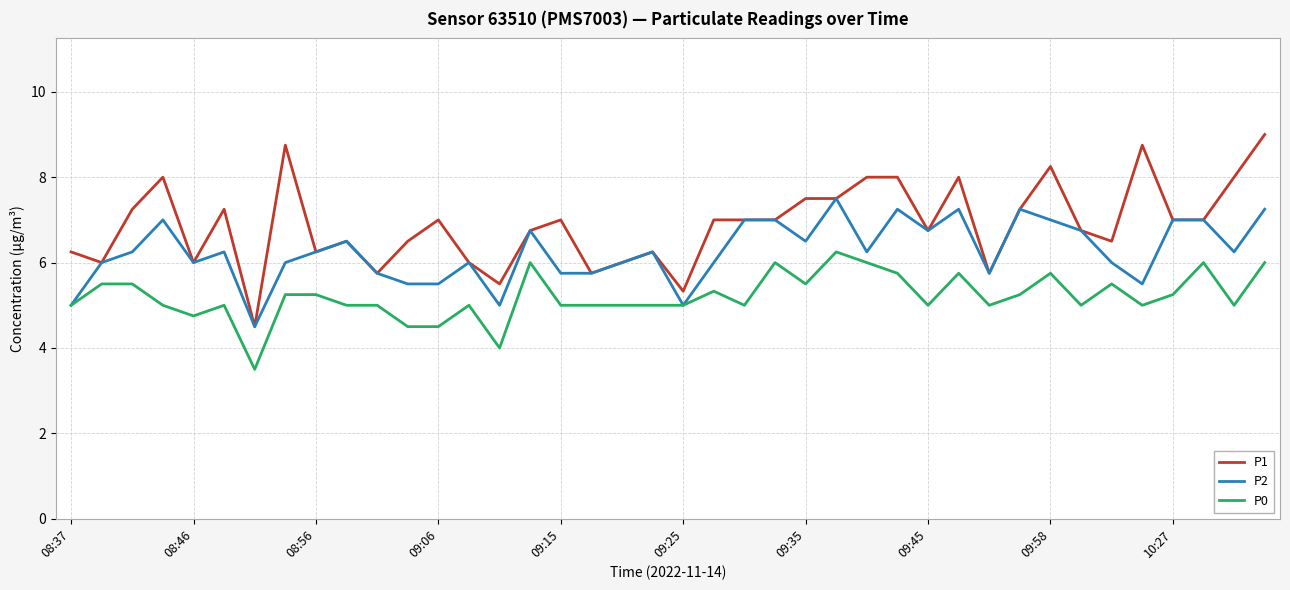

True or false: P0 and P1 intersect in this chart.

False